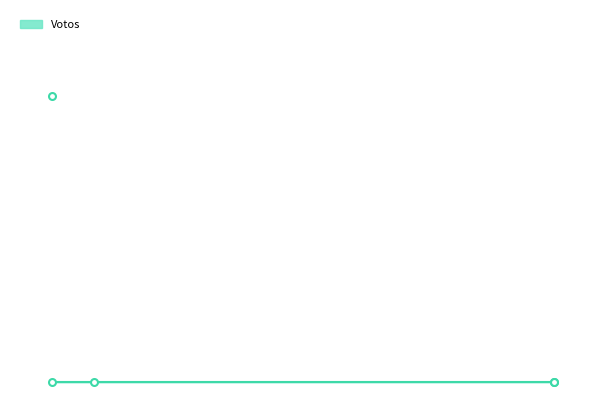

How many values exceed 0?

1